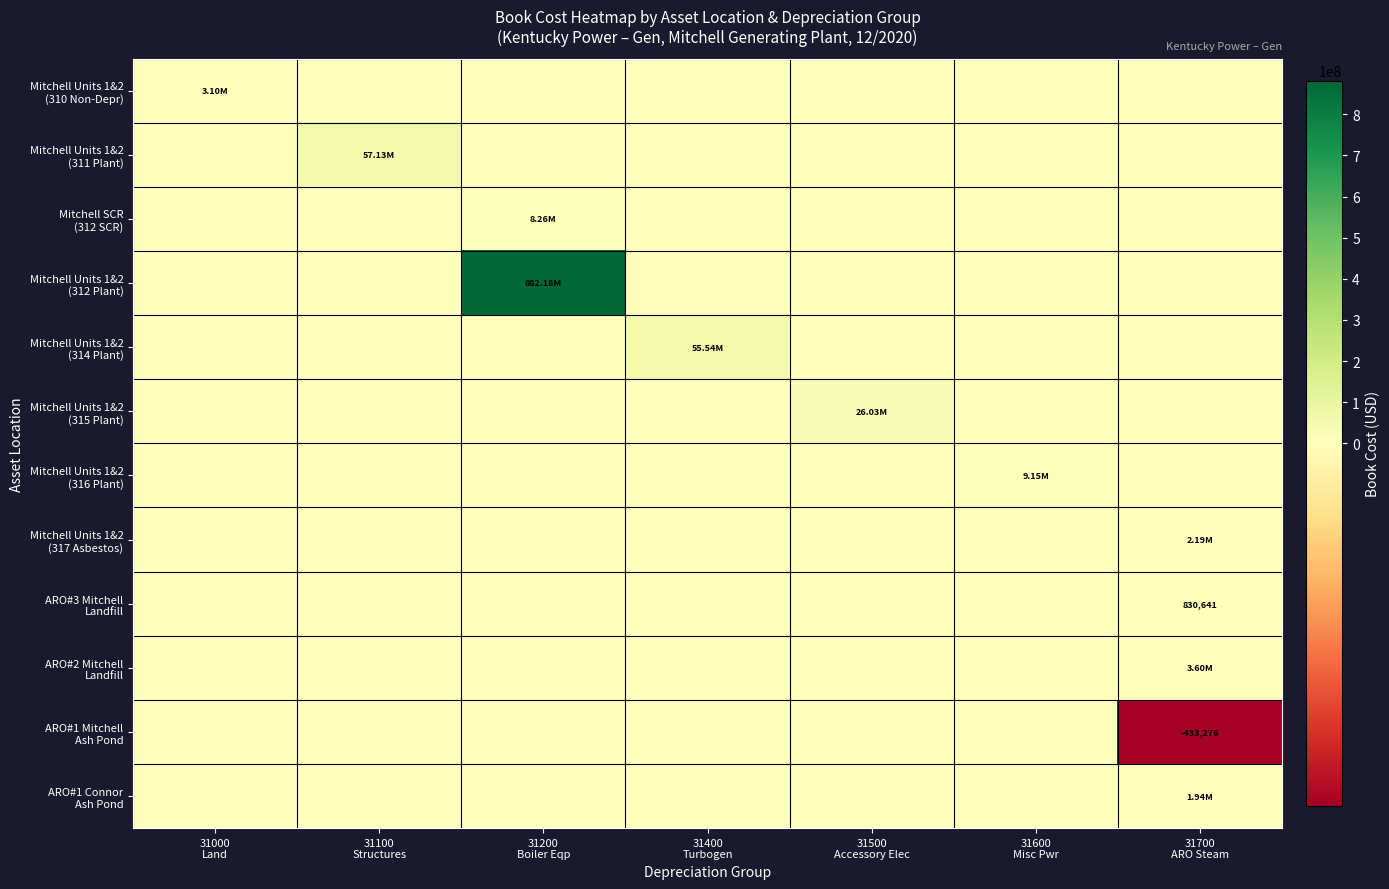

The value of ARO#3 Mitchell Landfill at 31100 Structures is 315441.6. True or false?

False